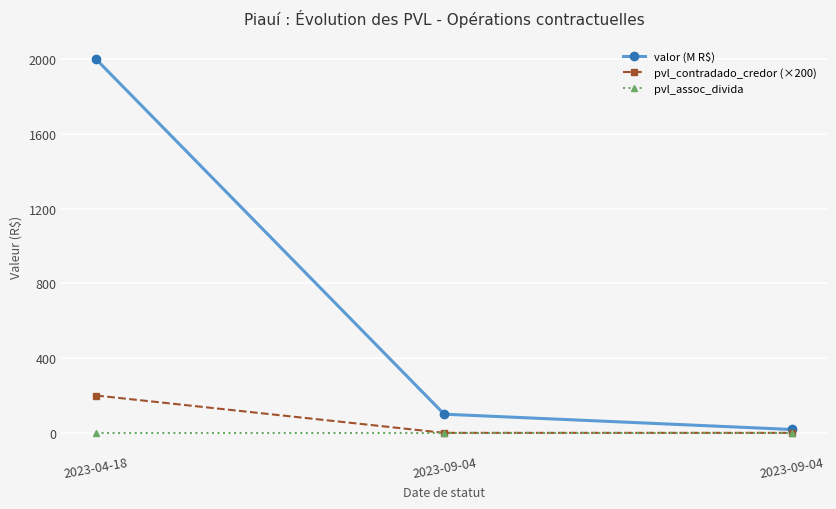

Rank the categories by pvl_assoc_divida value from lowest to highest.

2023-04-18, 2023-09-04, 2023-09-04